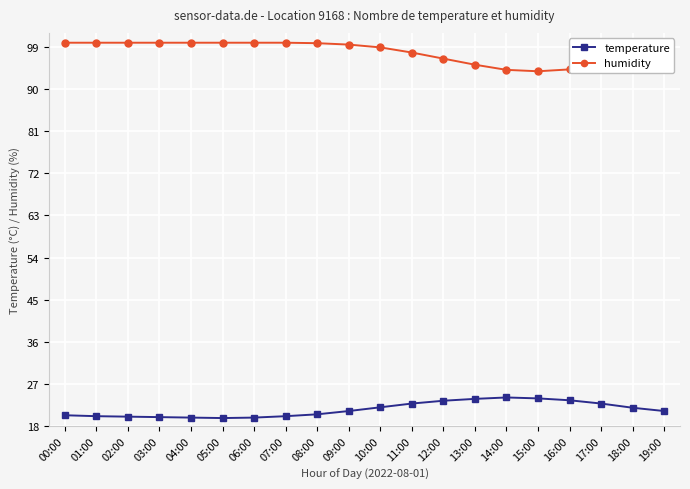

List the series in order of their overall mean, highest first.

humidity, temperature